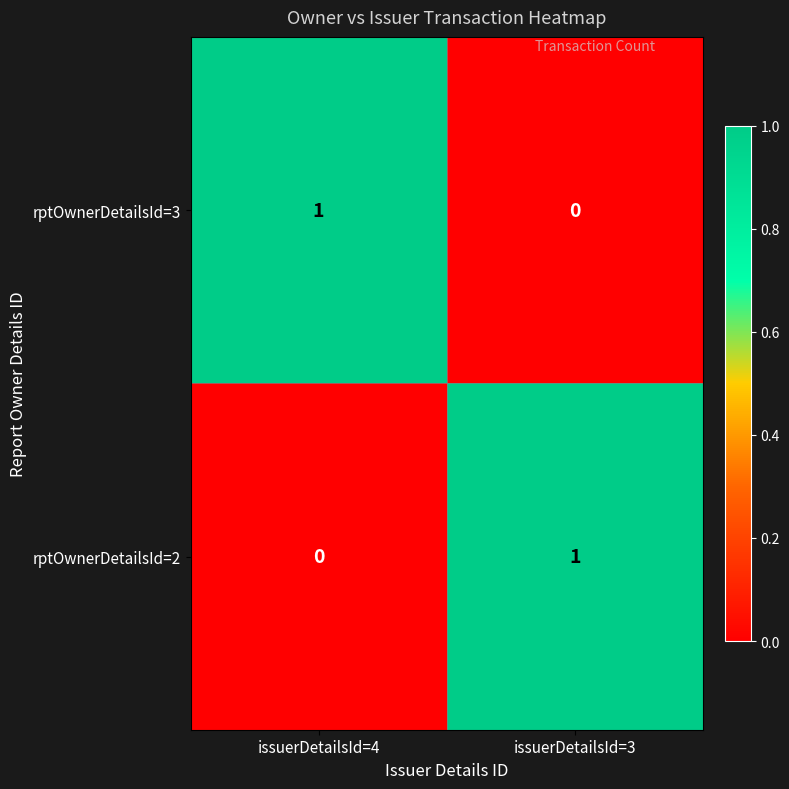

Which category has the highest value in the rptOwnerDetailsId=2 series?

issuerDetailsId=3